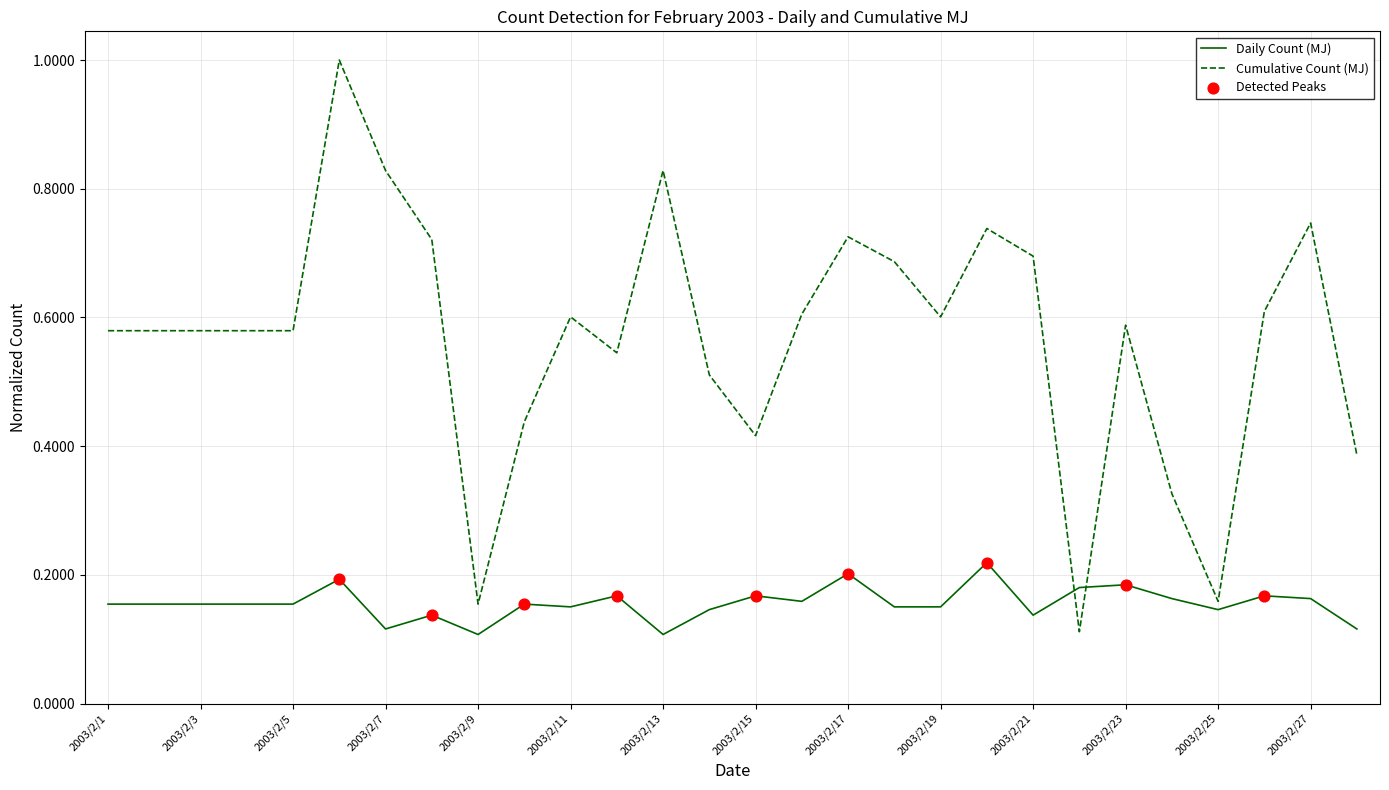

Which series has the widest spread of values?

Cumulative Count (MJ)